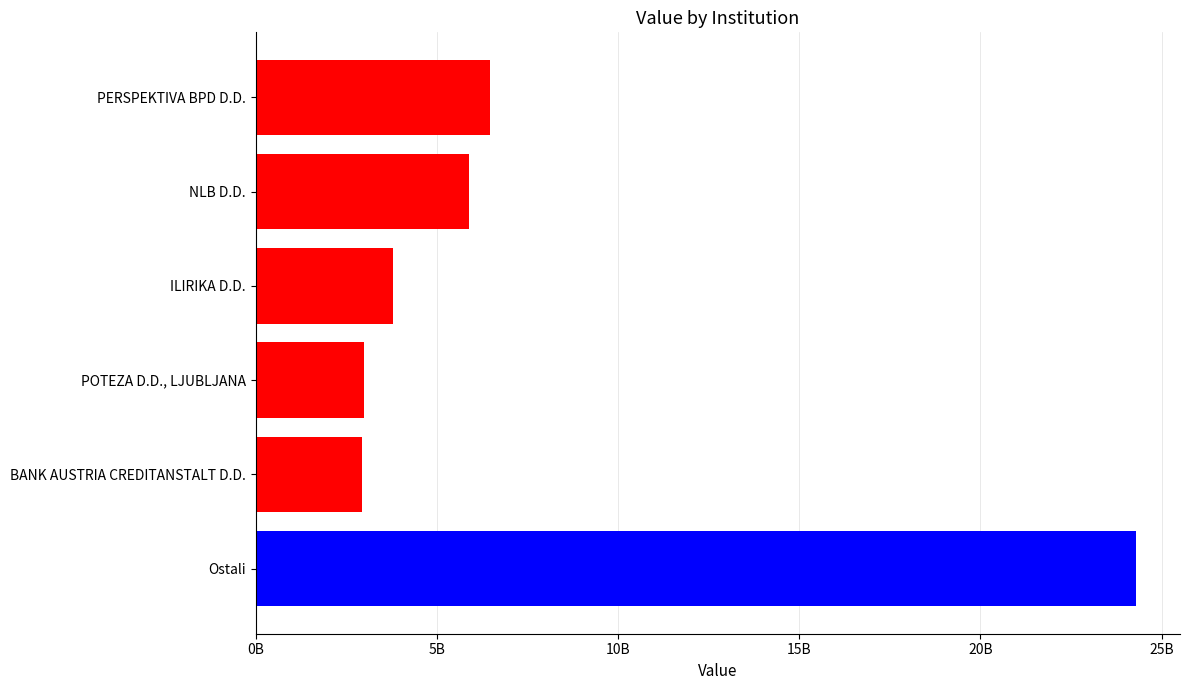

At which label is the value closest to 13606646209?

PERSPEKTIVA BPD D.D.